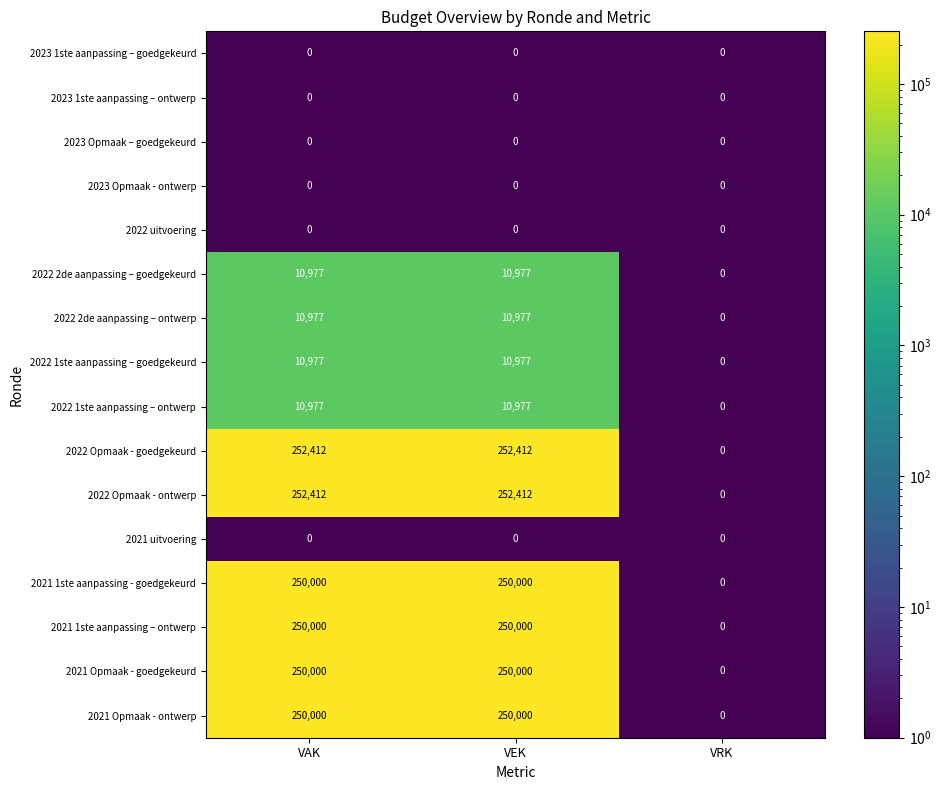

What is the maximum value shown in the chart?

252412